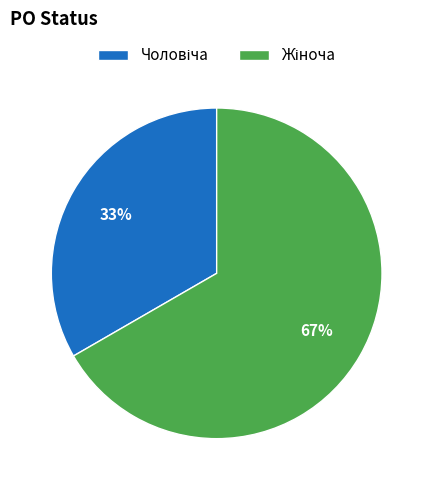

Is there a majority slice in this chart?

Yes